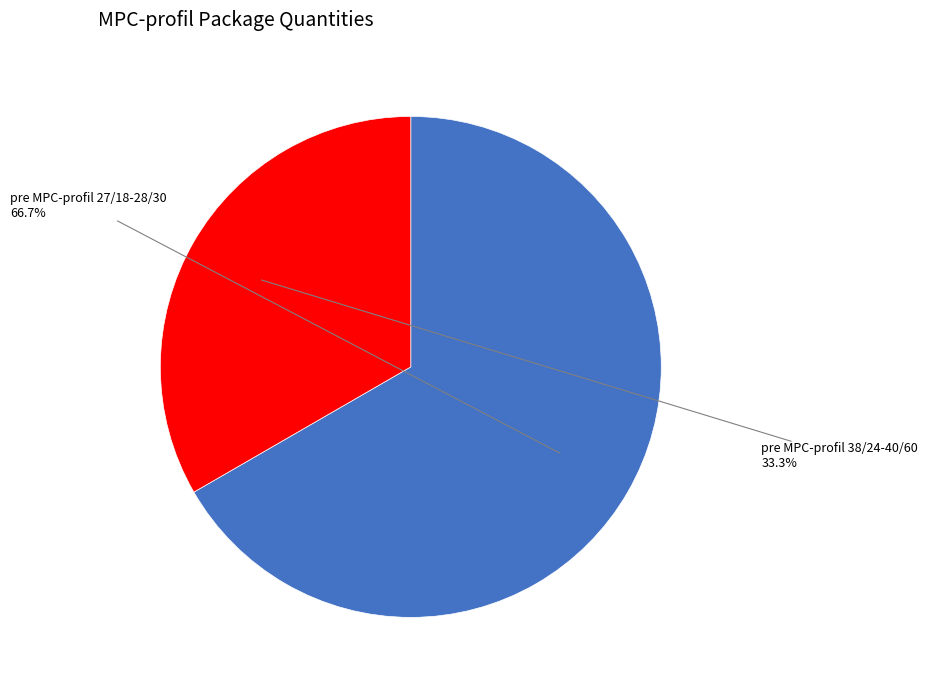

To the nearest percent, what is the difference between the largest and smallest slice percentages?

33%